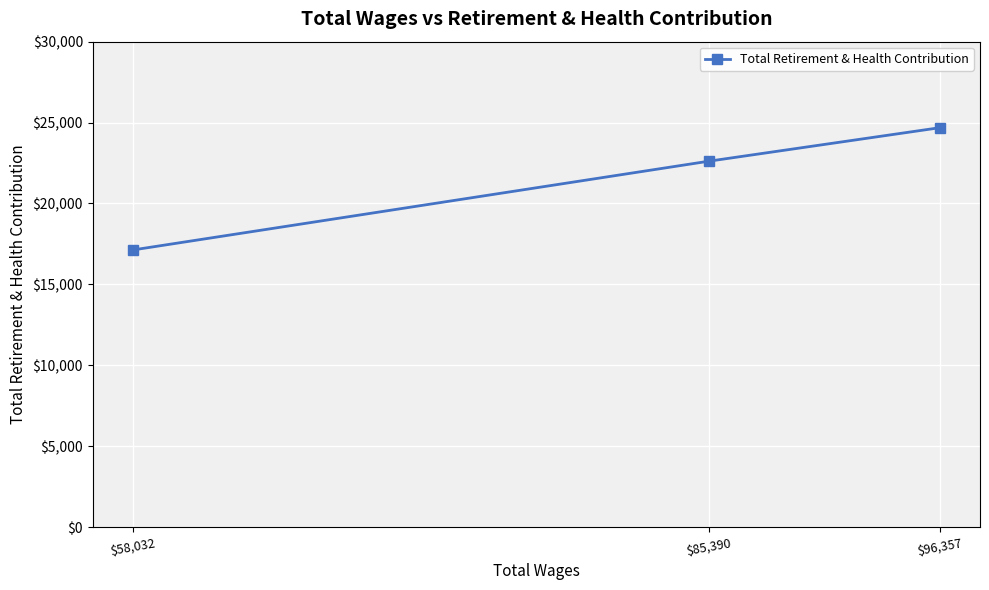

Where is the data nearest to the value 20903?

$85,390